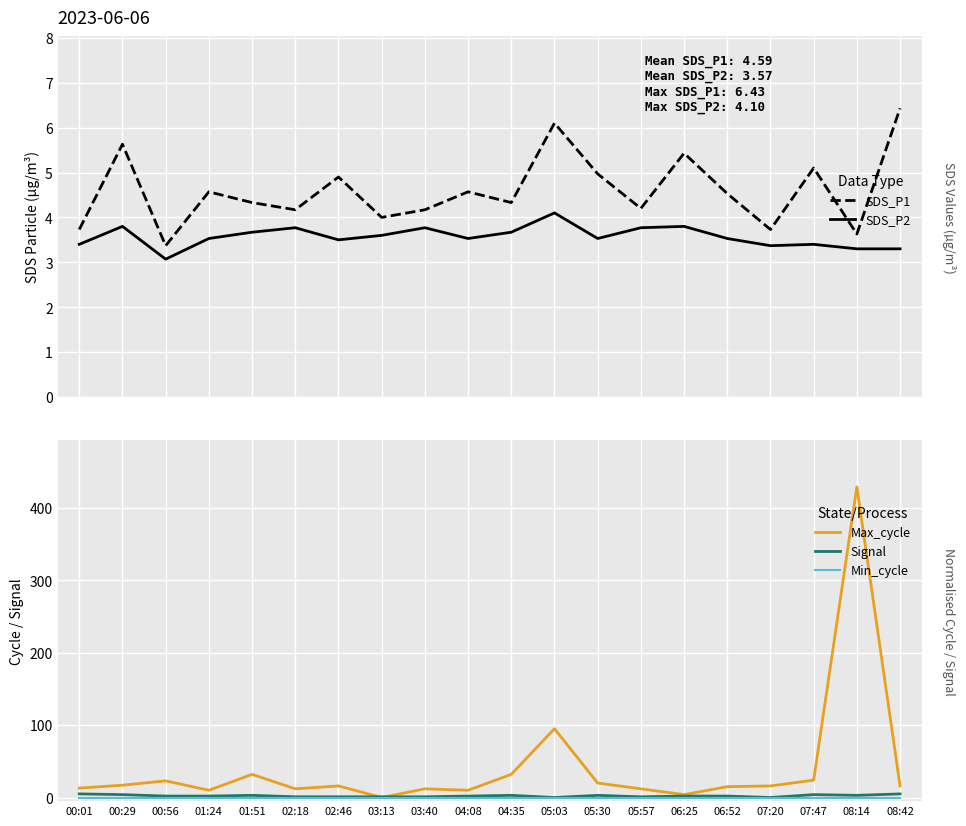

Which series has the largest total across all categories?

Max_cycle